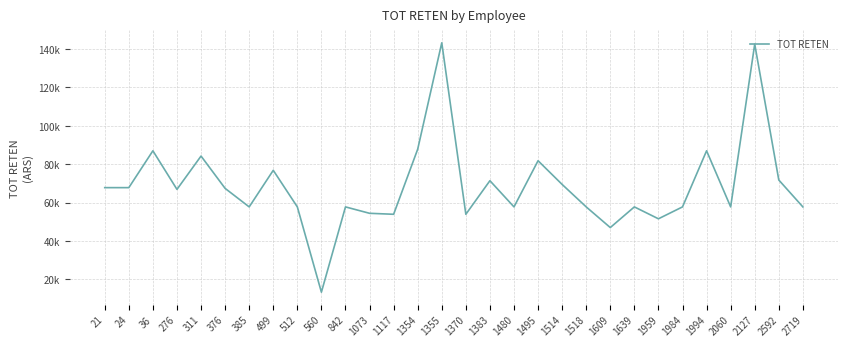

How many points are lower than both their immediate neighbors (excluding endpoints)?

9